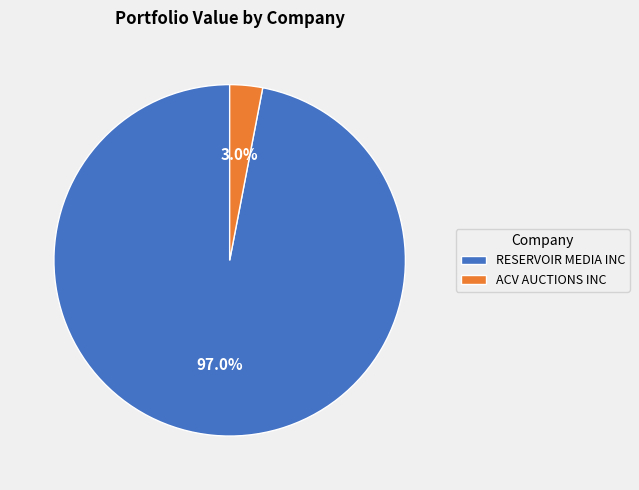

What portion of the pie excludes ACV AUCTIONS INC?

97.0%